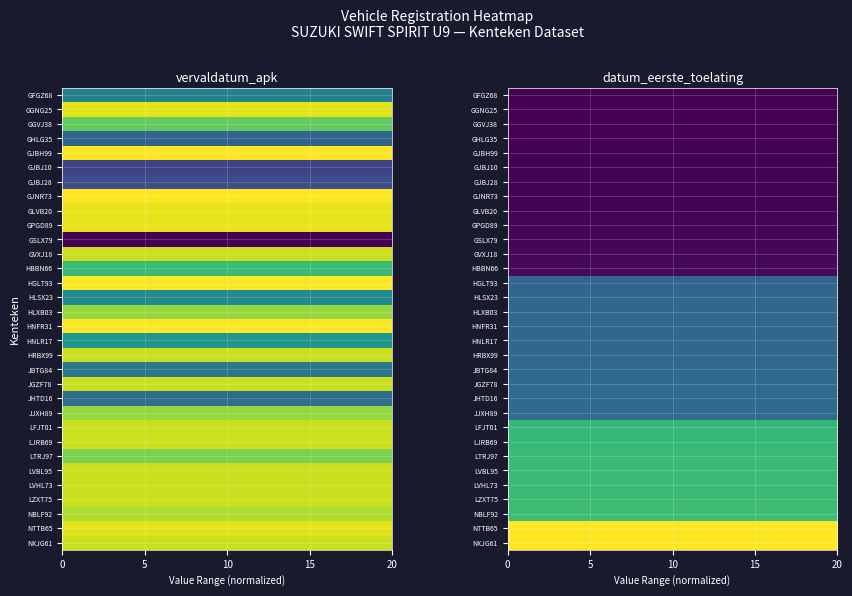

Which has a higher value, 18 or 13?

18